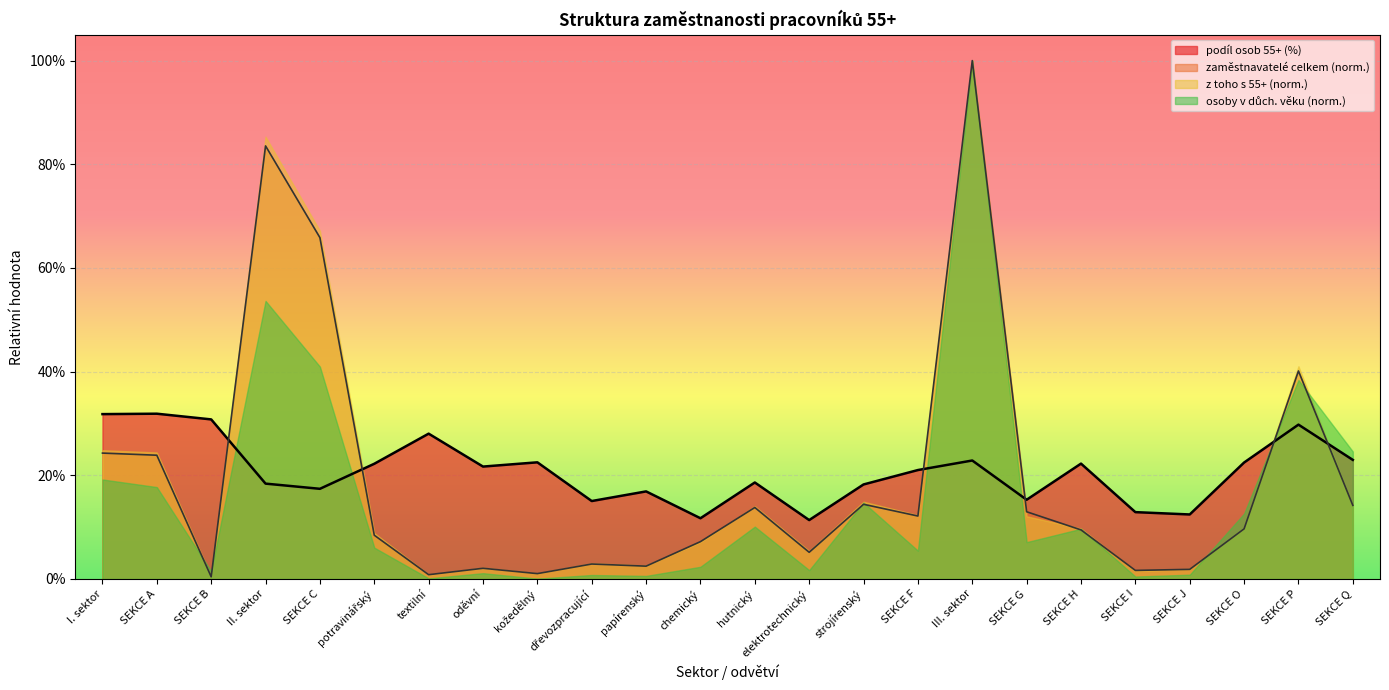

What is the total value across all series at kožedělný?

0.2